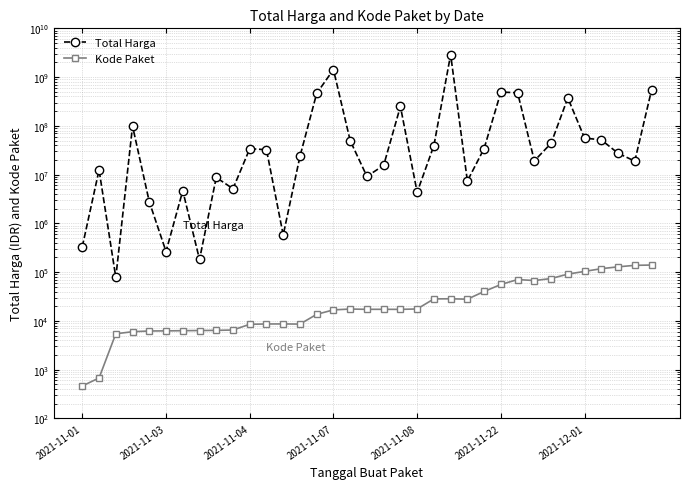

Is this an area chart (filled region under the line)?

No